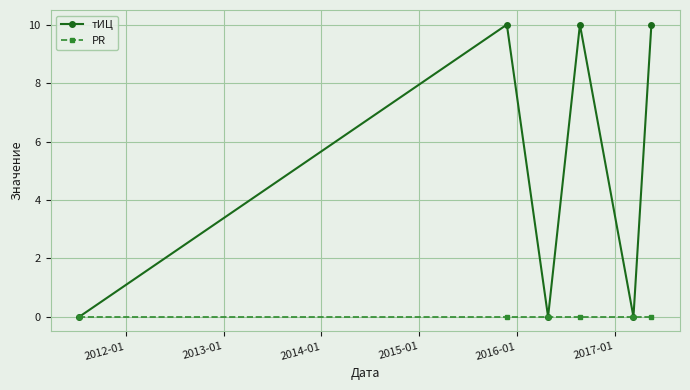

Which series has the largest range (max minus min)?

тИЦ